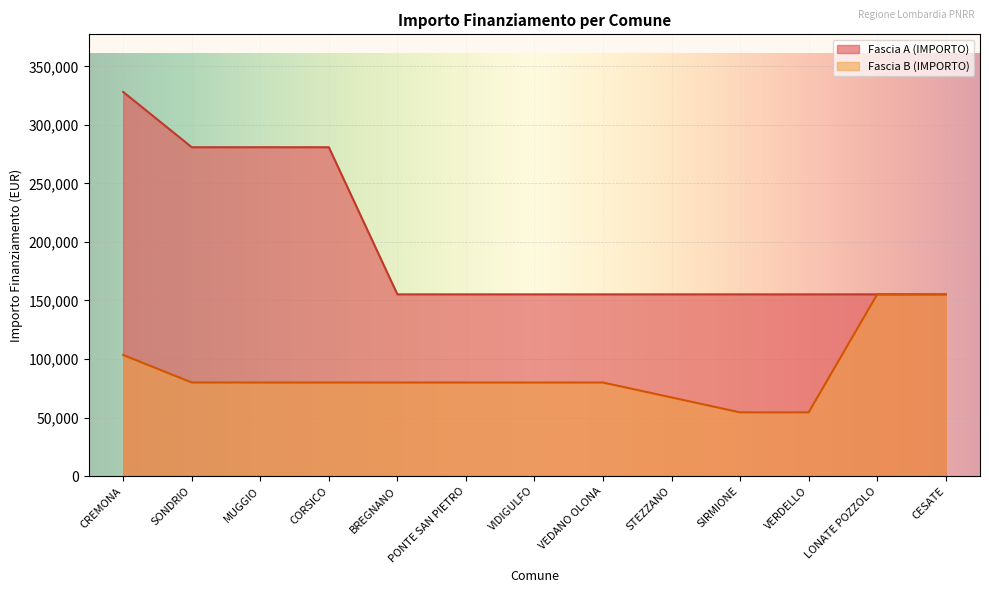

How many lines are shown in the chart?

2